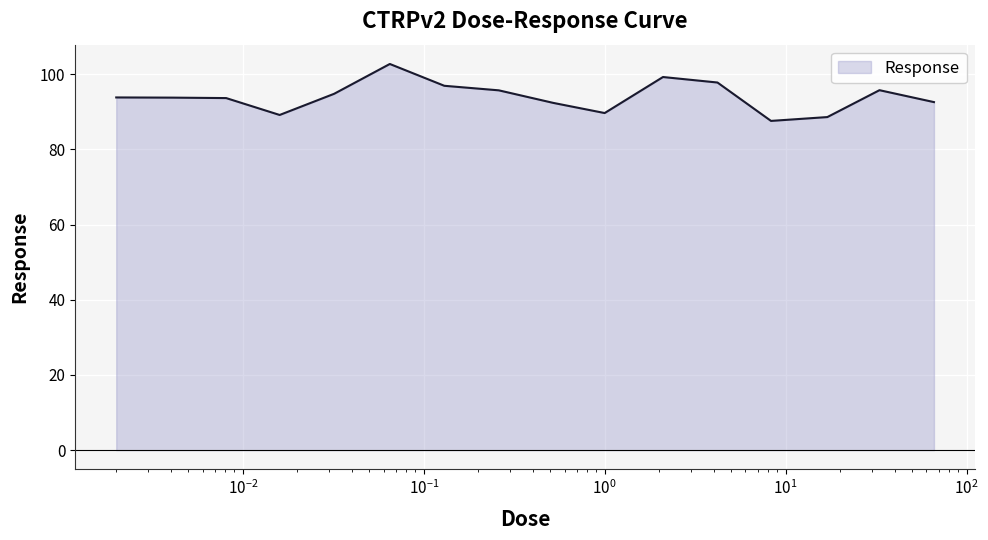

What is the smallest value displayed?

87.6